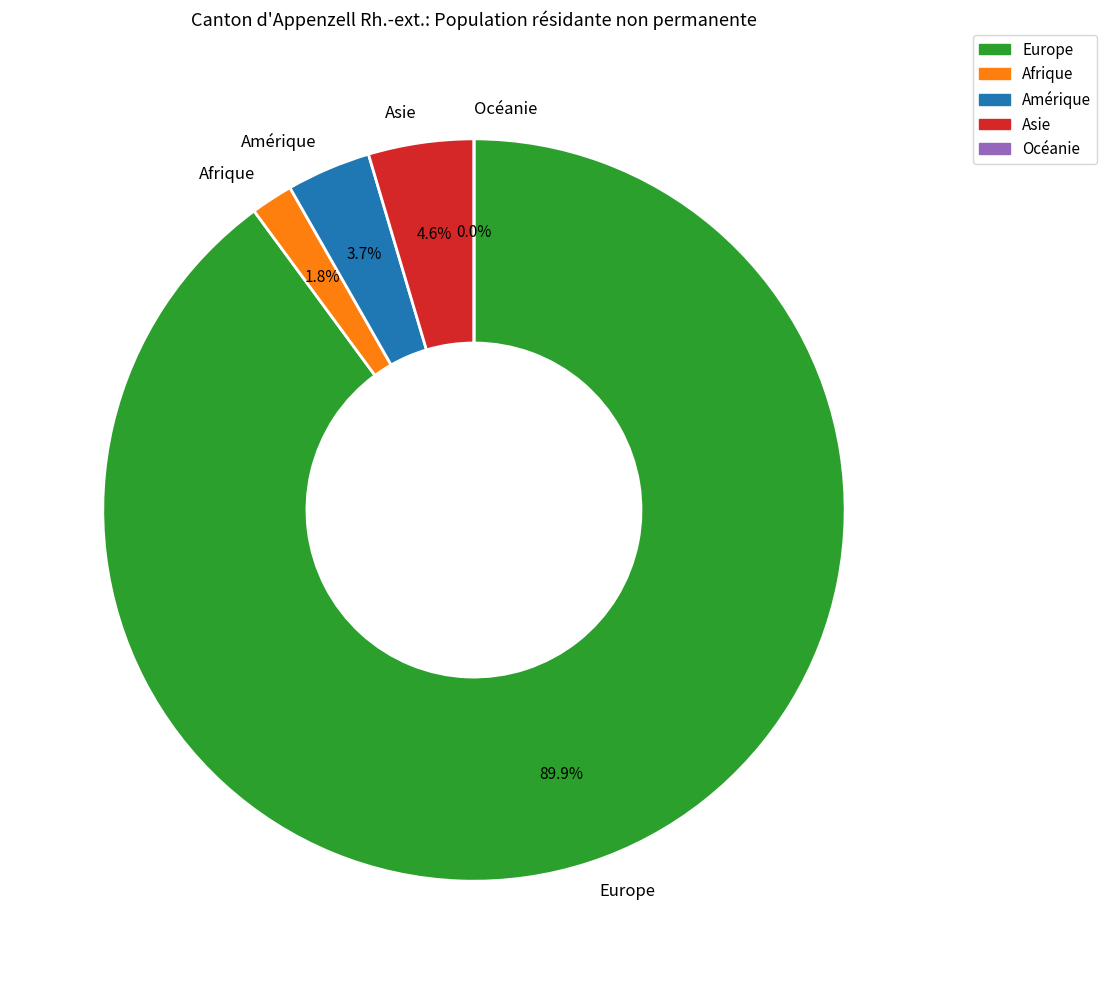

Which slice is the smallest?

Océanie